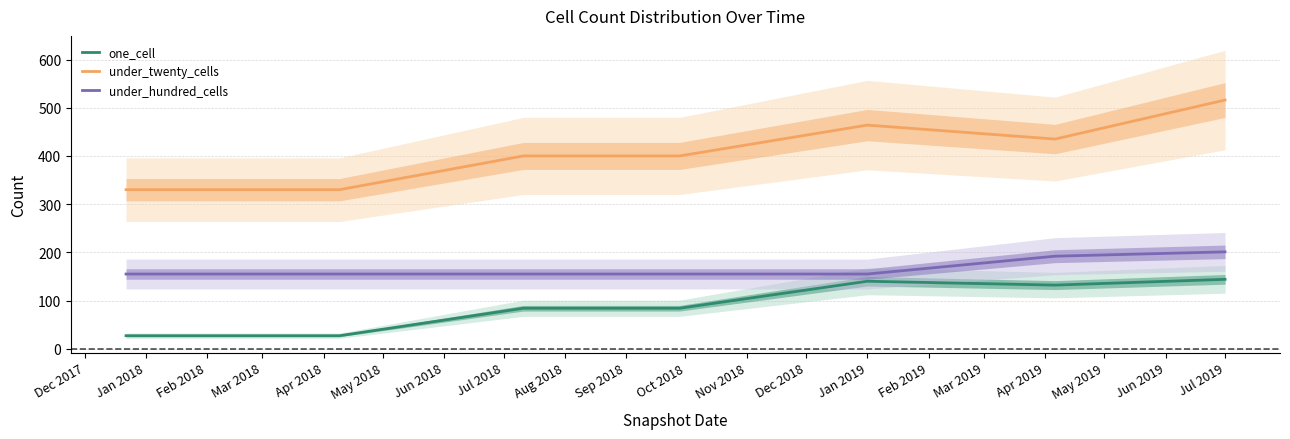

Is it true that under_hundred_cells equals 73 at Jan 2019?

False